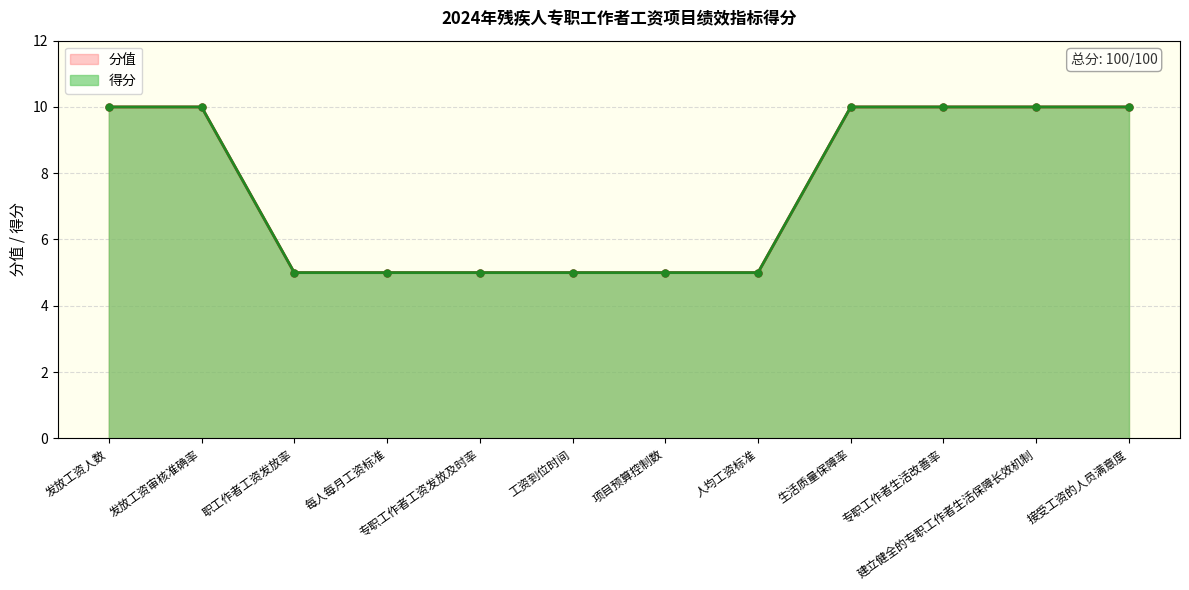

Approximately how many times larger is the value at 专职工作者生活改善率 compared to 建立健全的专职工作者生活保障长效机制?

1.0